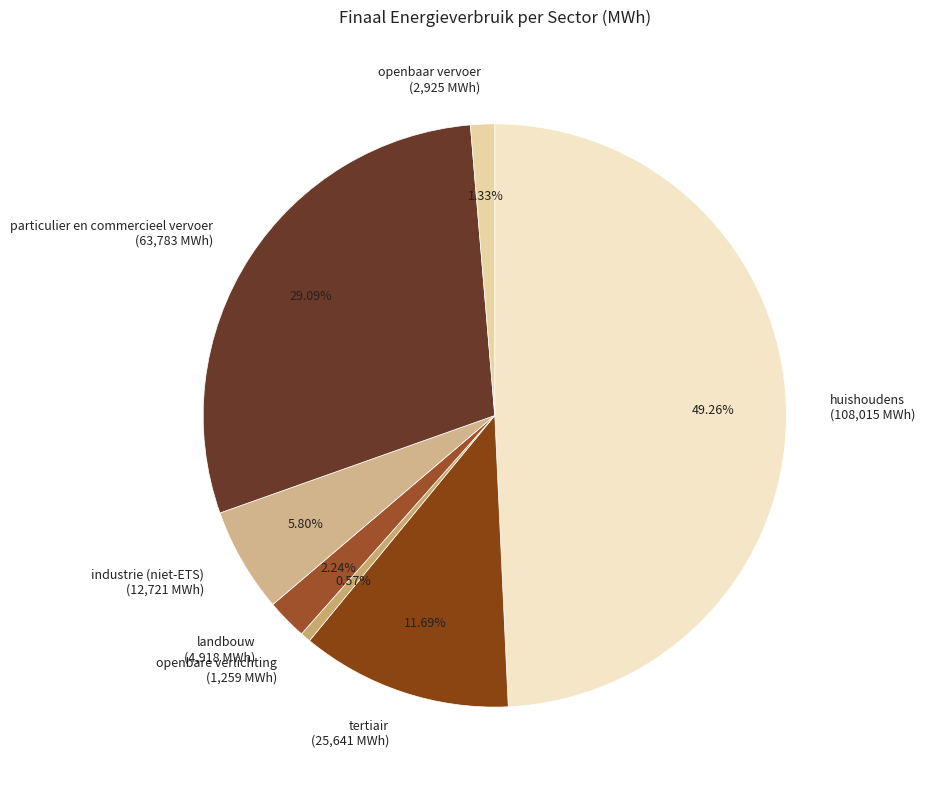

How many segments does this pie chart have?

7